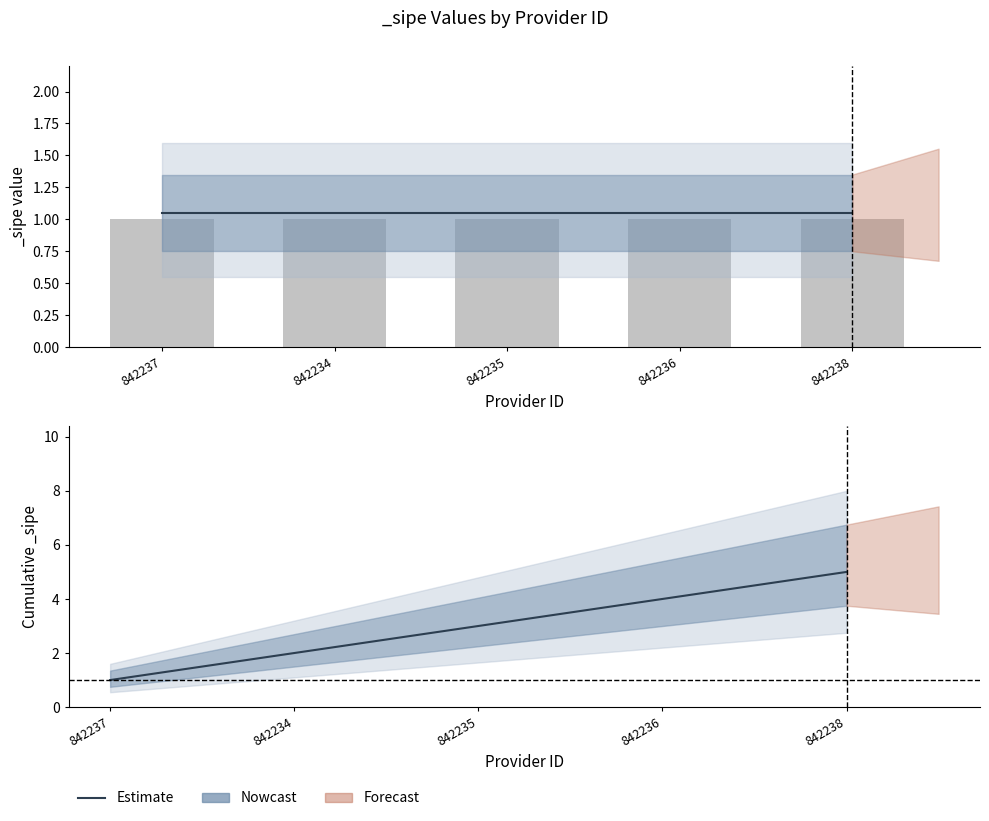

Which category has the highest value across all series?

842238